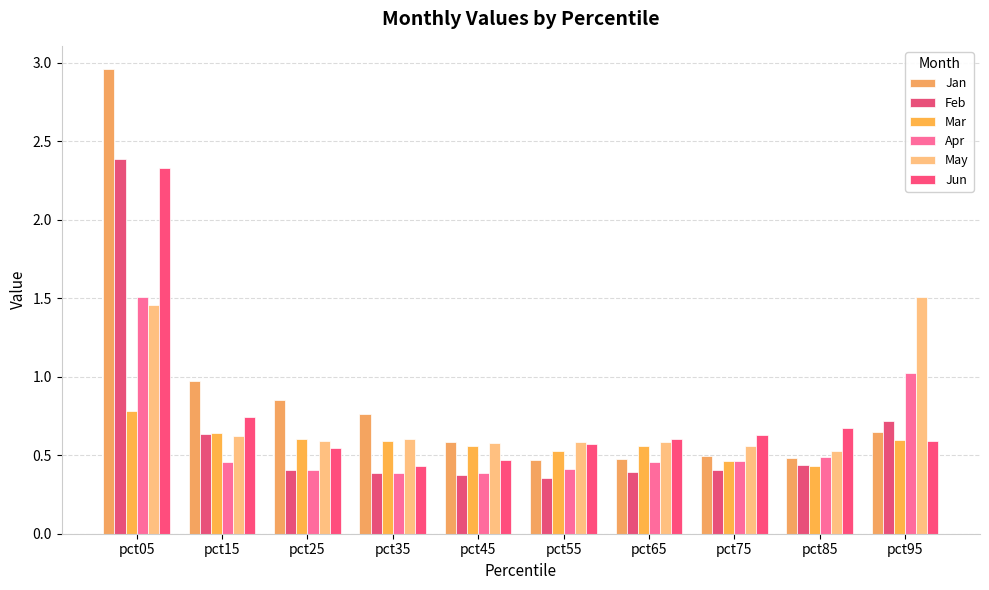

How many data points does each series have?

10